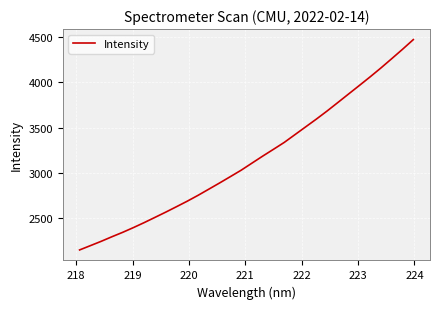

What is the greatest value displayed?

4469.9